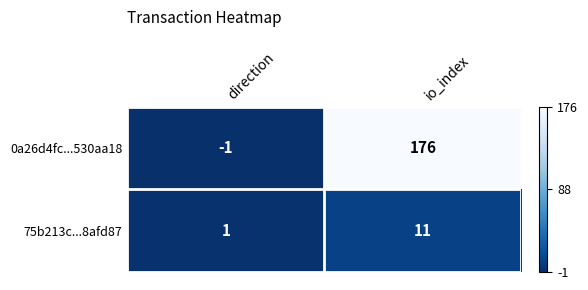

The value of 75b213c...8afd87 at io_index is 11. True or false?

True